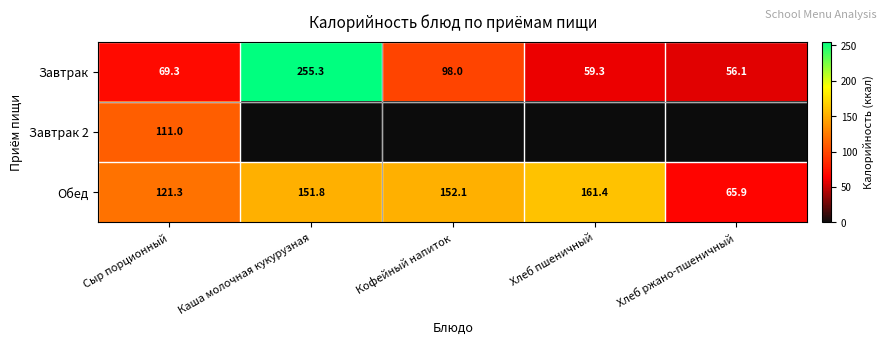

List the labels in order of Обед value, smallest first.

Хлеб ржано-пшеничный, Сыр порционный, Каша молочная кукурузная, Кофейный напиток, Хлеб пшеничный